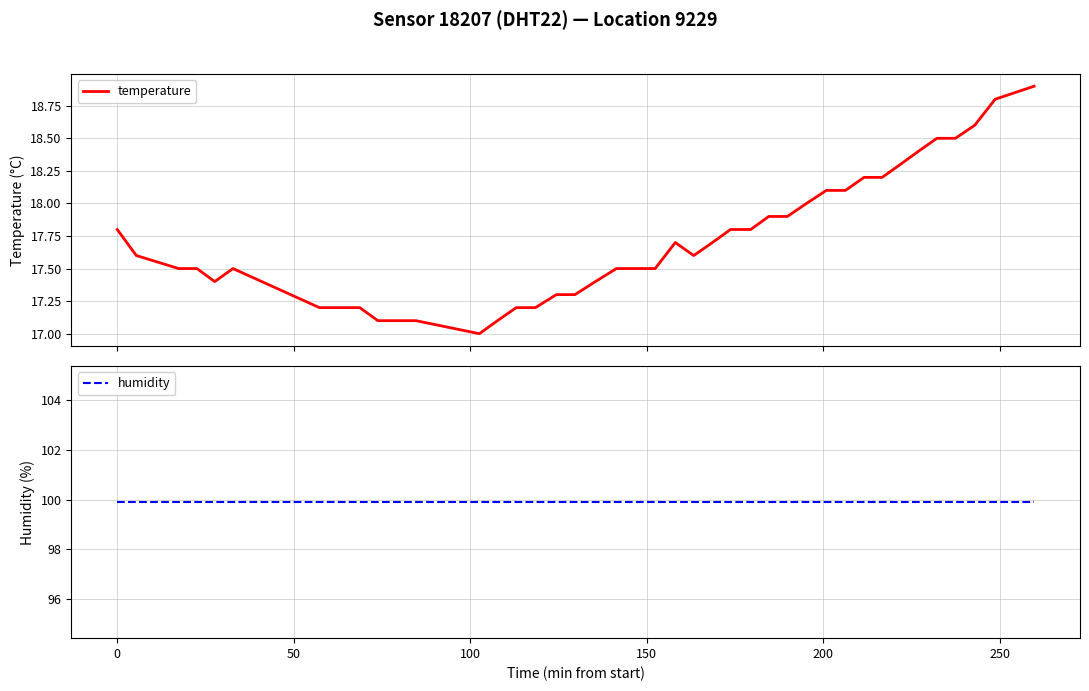

True or false: humidity and temperature intersect in this chart.

False